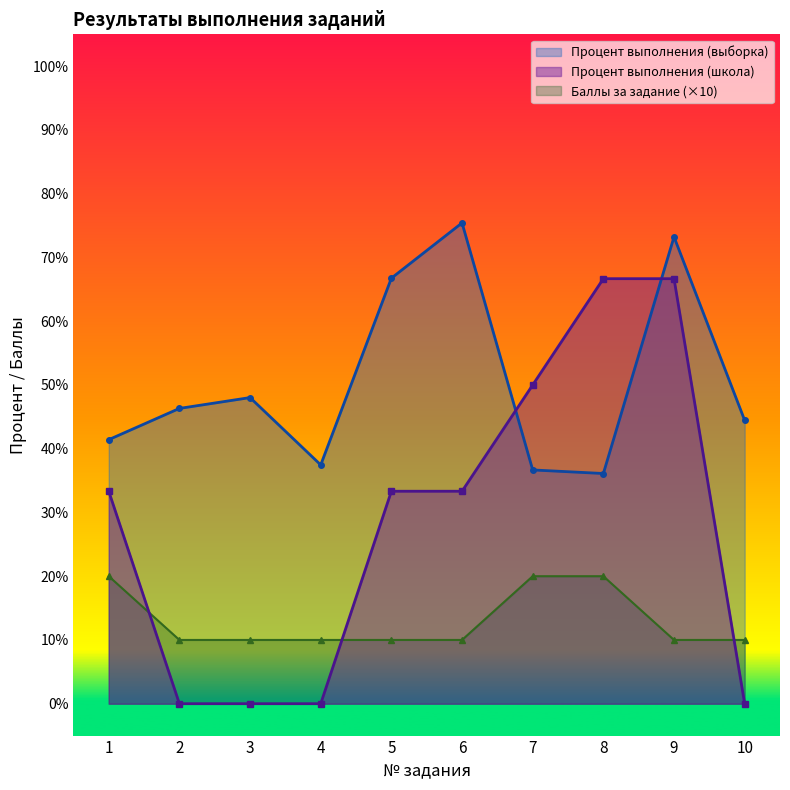

After their last crossing, which series has the higher values: Процент выполнения (школа) or Баллы за задание?

Баллы за задание